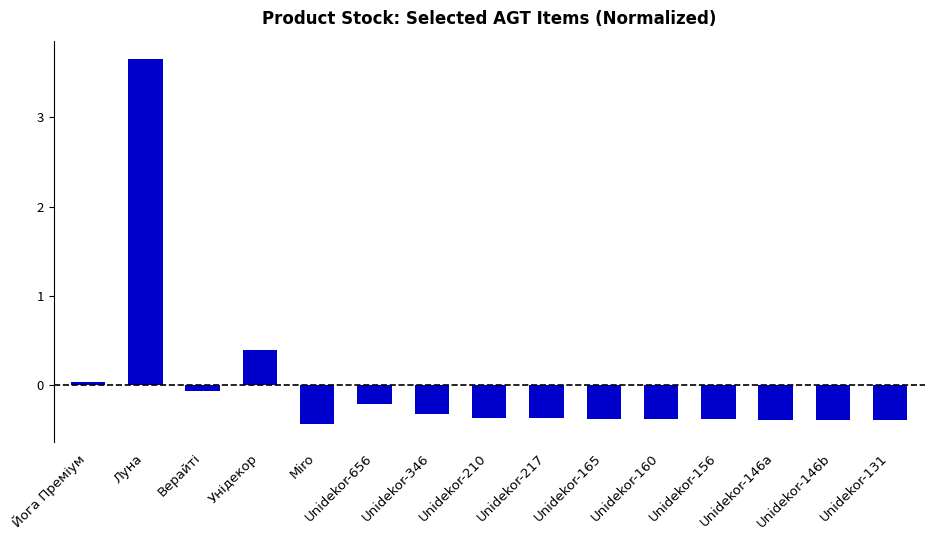

What is the label of the 1st bar from the right?

Unidekor-131